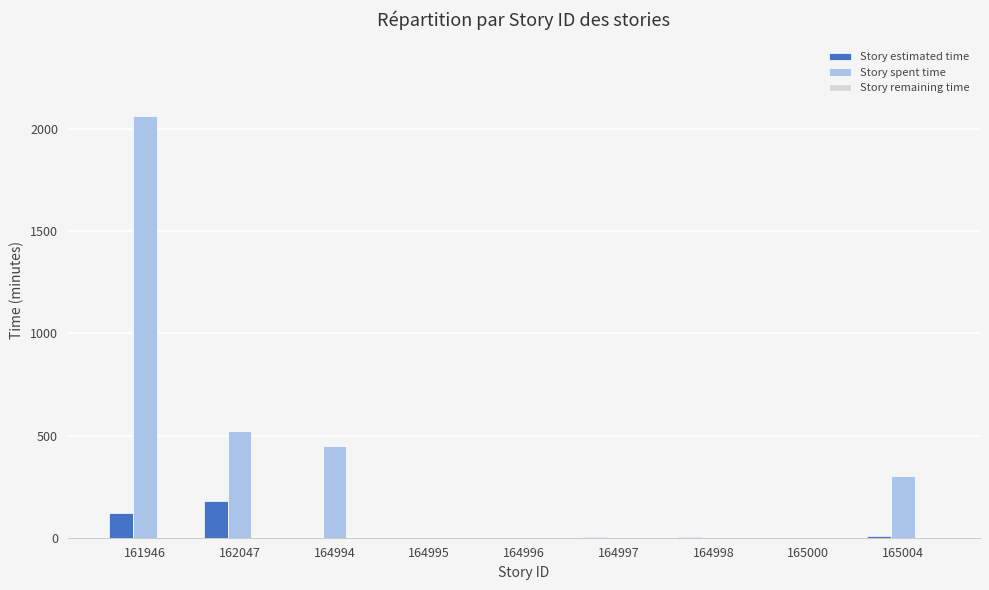

How many values in the Story spent time series exceed 0?

4